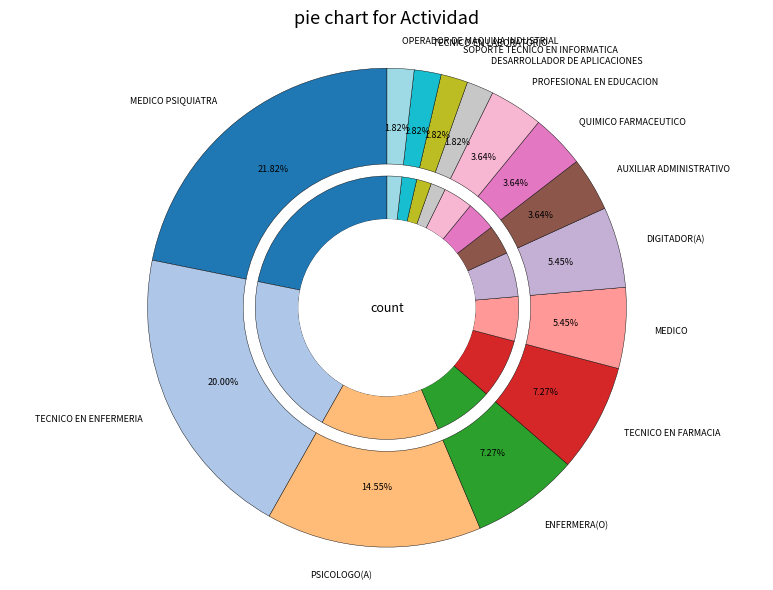

To the nearest percent, what portion does PSICOLOGO(A) represent?

15%